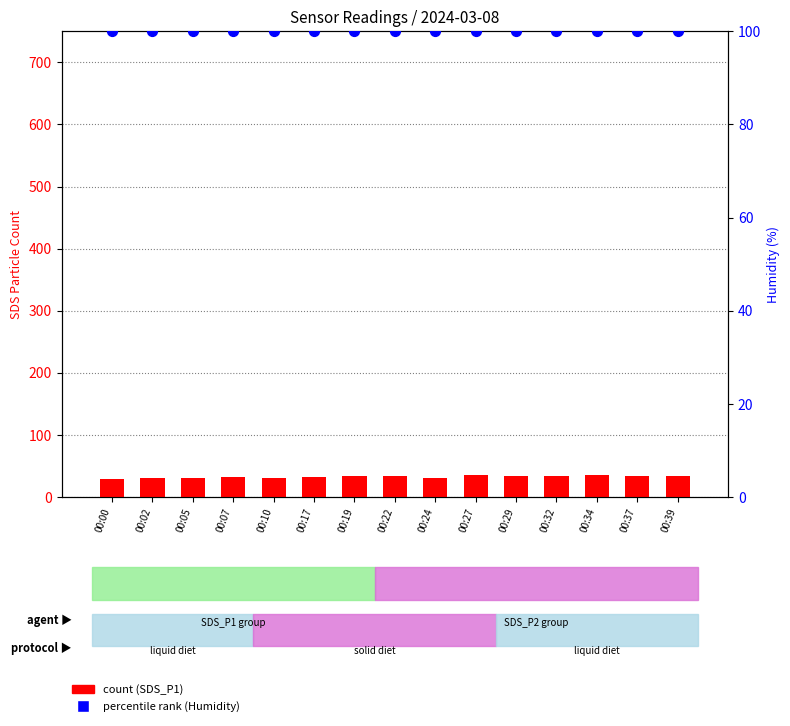

Which series has the largest total across all categories?

percentile rank (Humidity)